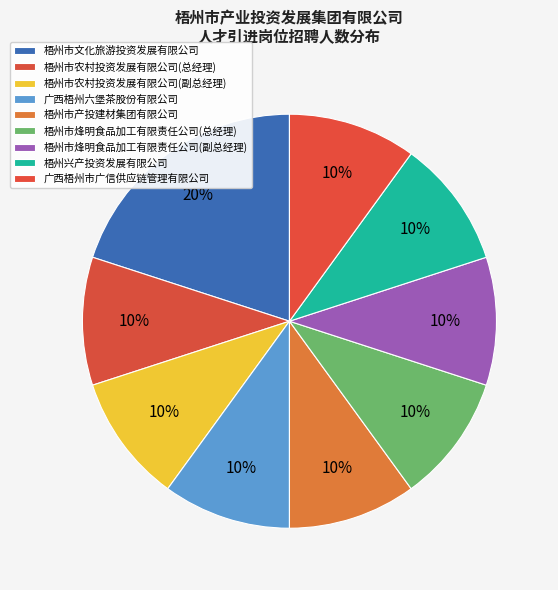

What percentage is the 梧州市烽明食品加工有限责任公司(总经理) slice, to the nearest percent?

10%